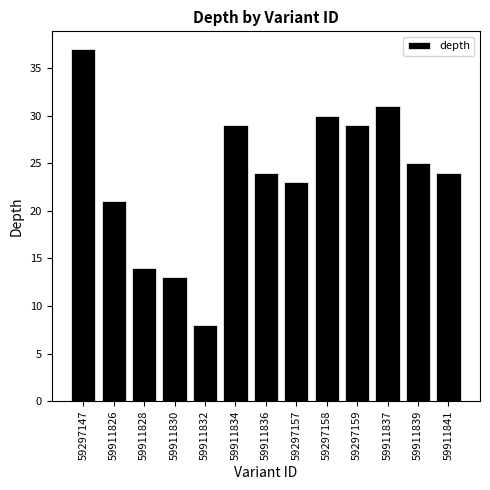

Count the number of categories in the chart.

13